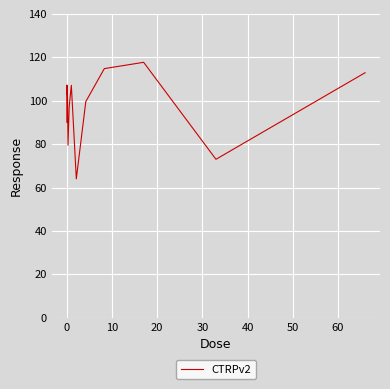

What is the difference between the maximum and minimum values?

53.7